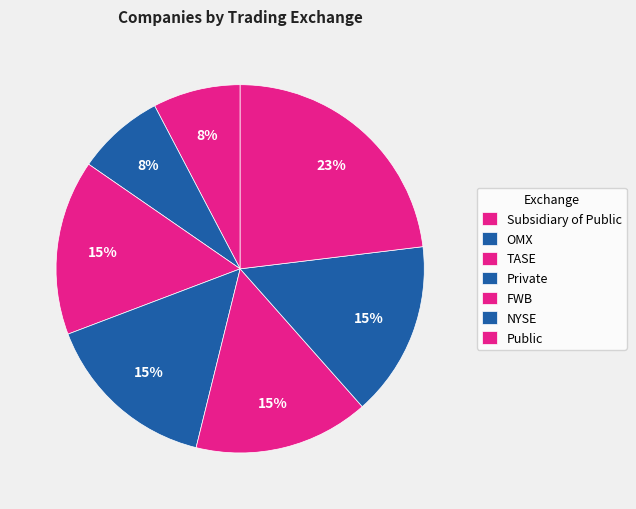

How many slices are in this pie chart?

7